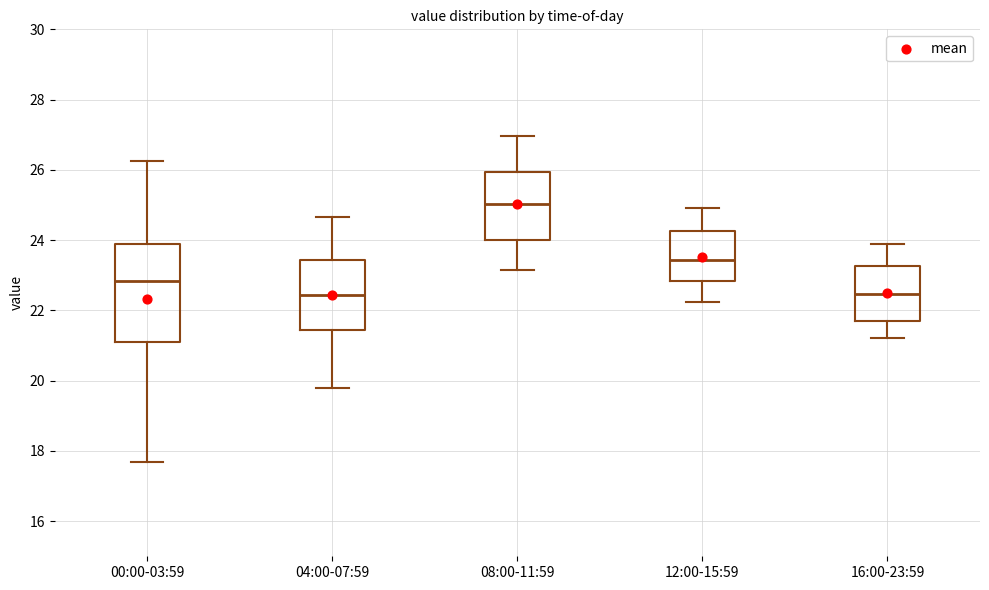

Reading left to right, read every box against the y-axis: the position of its median line, the range the box covers, and the ends of its whiskers. The values are not printed on the chart, so give them approximately, as read against the axis.

00:00-03:59: median 22.8, box 21.2 to 23.8, whiskers 17.6 to 26.2
04:00-07:59: median 22.4, box 21.4 to 23.4, whiskers 19.8 to 24.6
08:00-11:59: median 25.0, box 24.0 to 26.0, whiskers 23.2 to 27.0
12:00-15:59: median 23.4, box 22.8 to 24.2, whiskers 22.2 to 25.0
16:00-23:59: median 22.4, box 21.6 to 23.2, whiskers 21.2 to 24.0